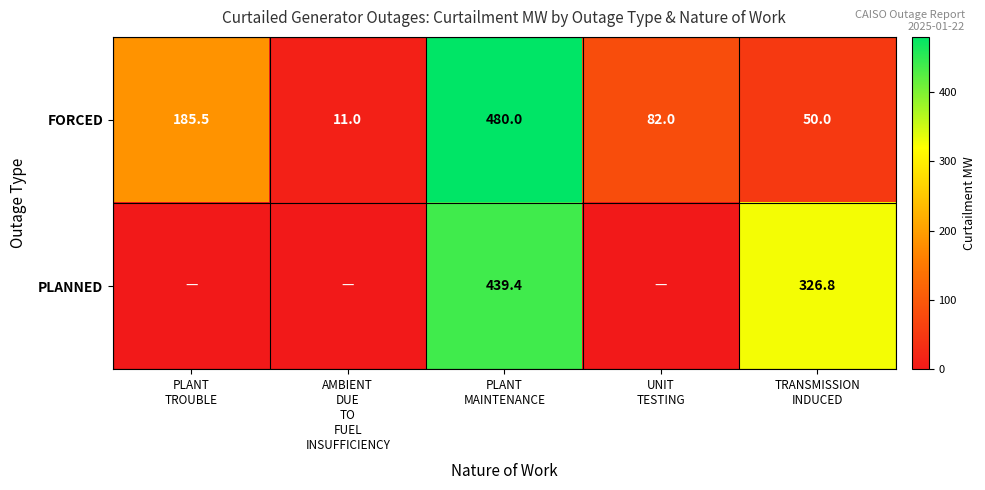

What is the sum of all FORCED values?

808.5